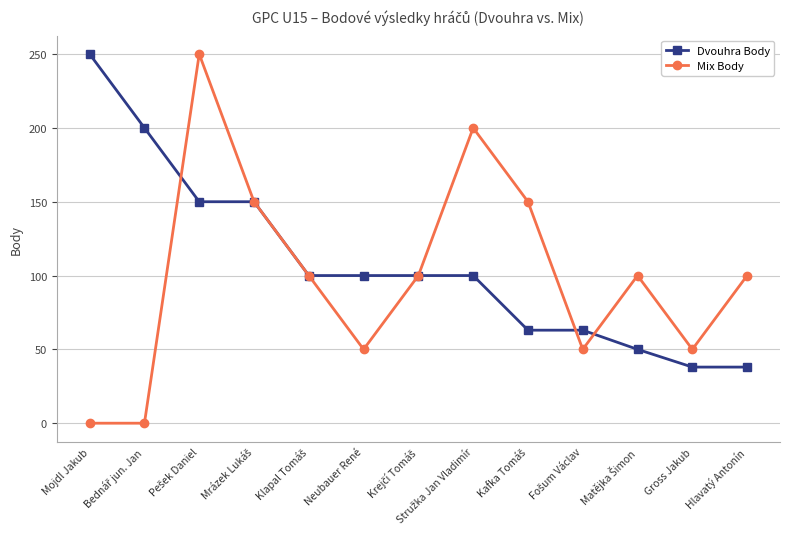

What position from the right is Mojdl Jakub?

13